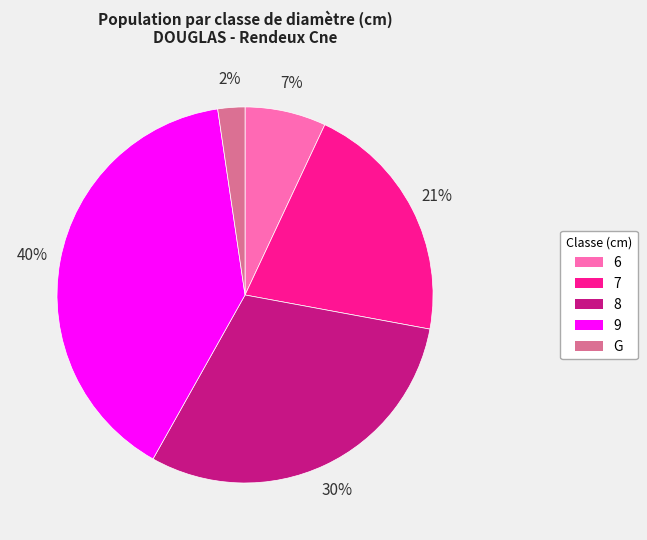

How many slices are in this pie chart?

5